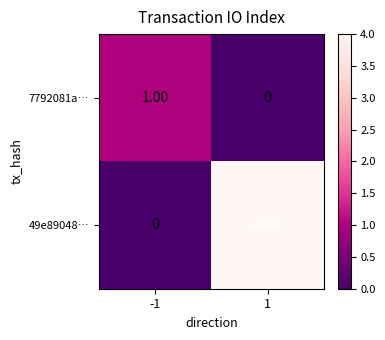

What is the sum of the 49e89048… values at -1 and 1?

4